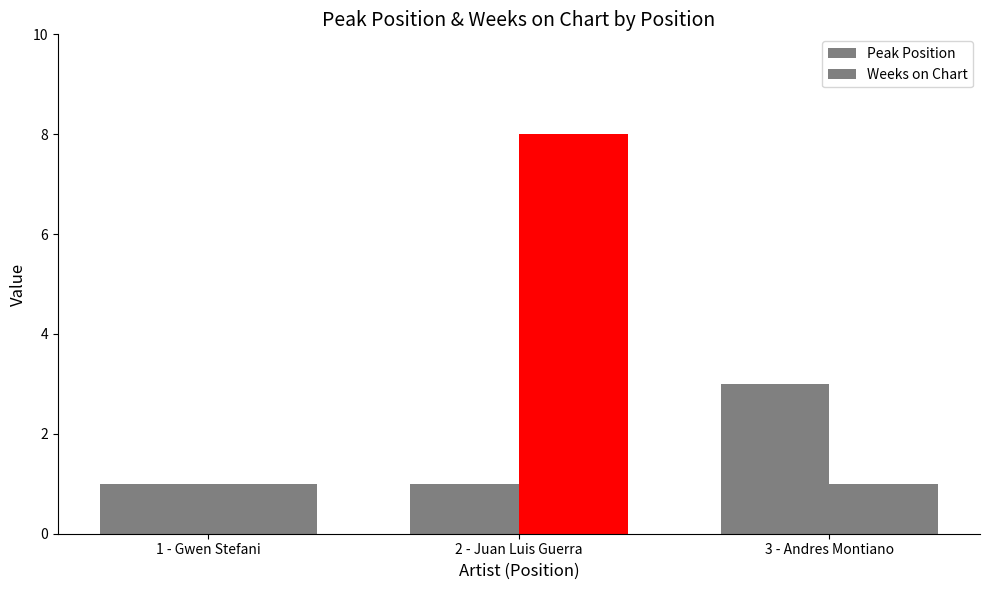

Rank the series at 3 - Andres Montiano from highest to lowest value.

Peak Position, Weeks on Chart